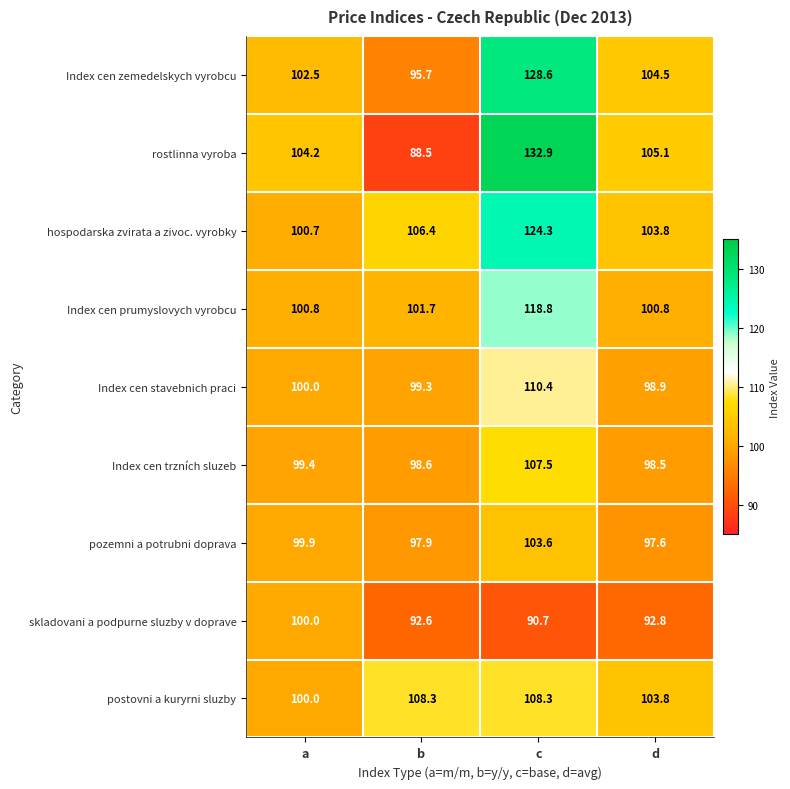

What is the total value across all series at c?

1025.1